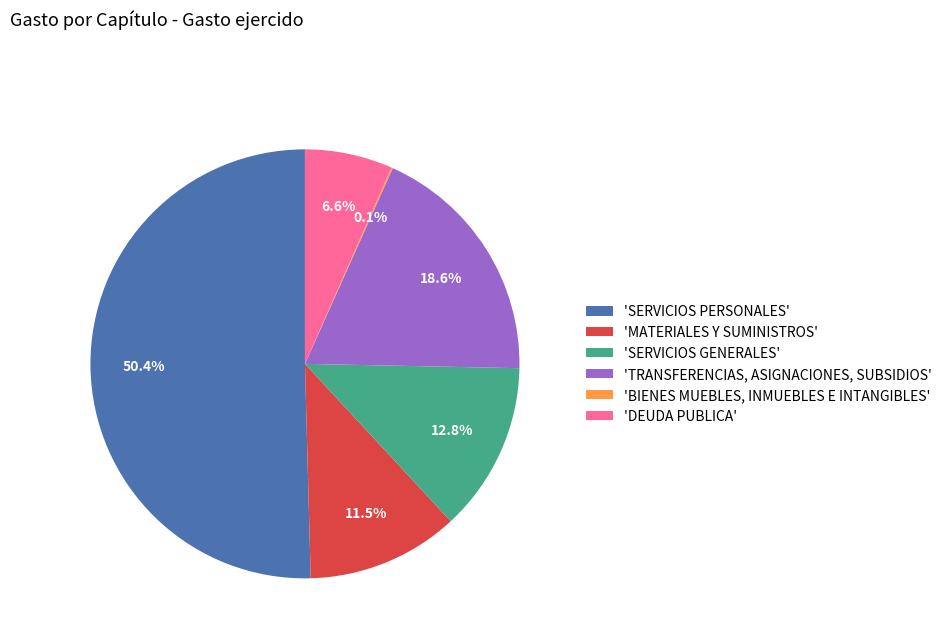

Which slice is the largest?

'SERVICIOS PERSONALES'